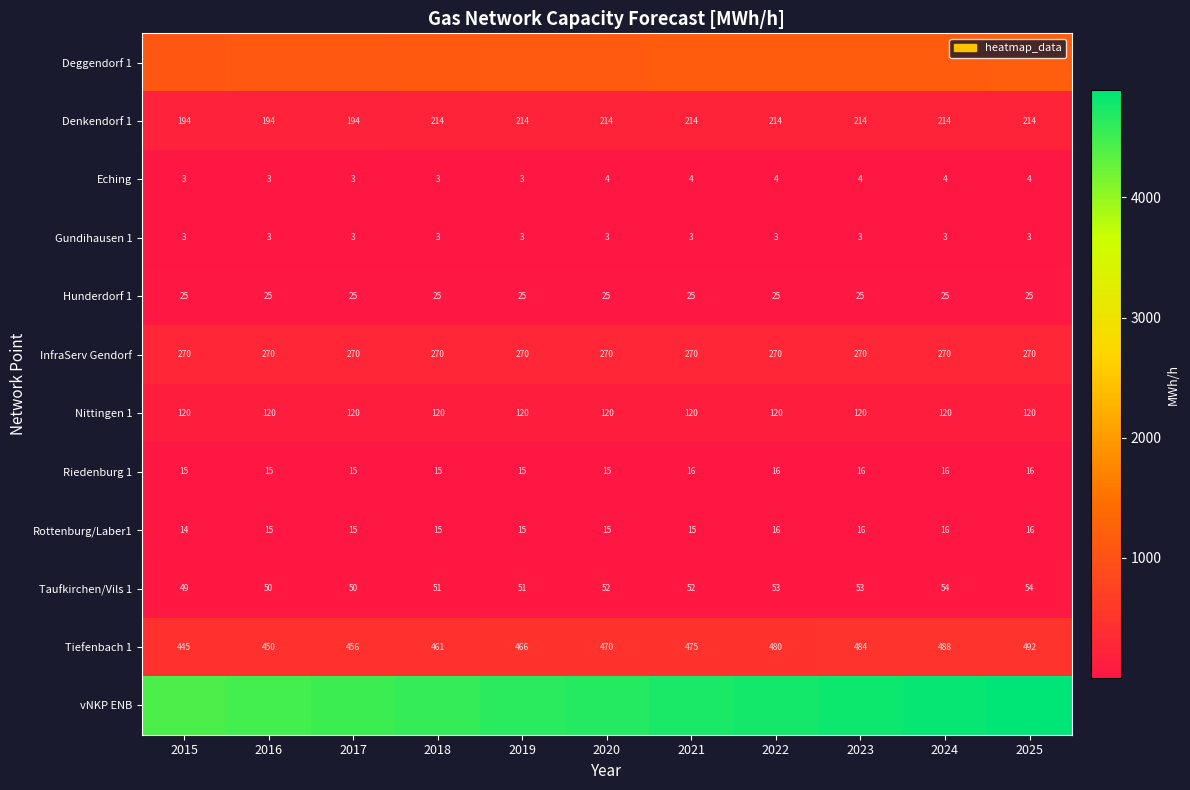

Between 2019 and 2023, which is larger?

2023